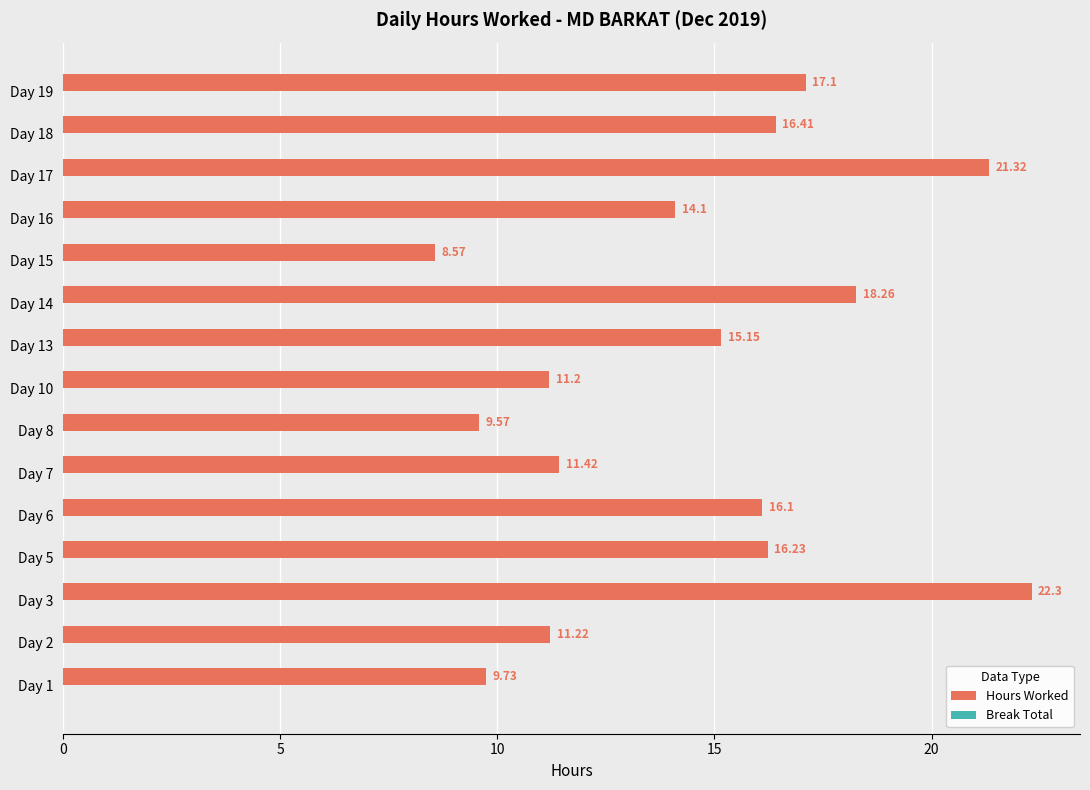

What is the change in value from Day 3 to Day 10?

-11.1